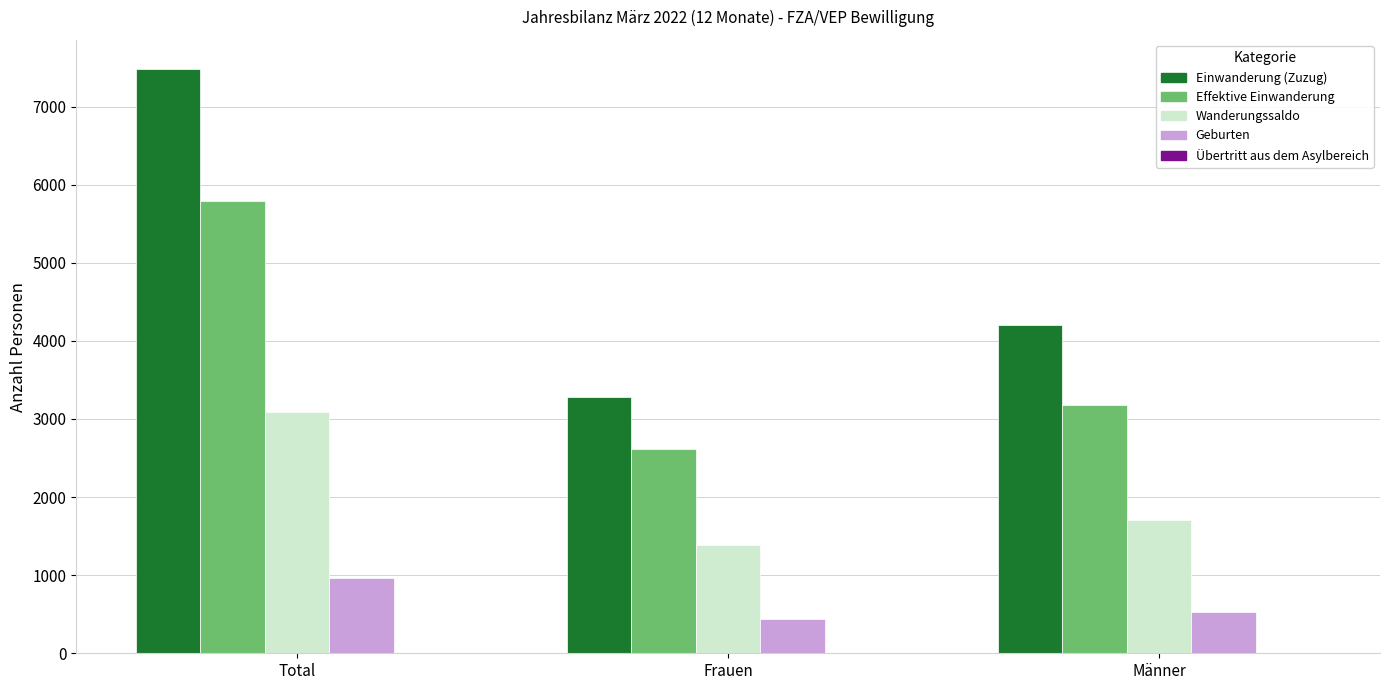

How many categories are shown in the chart?

3